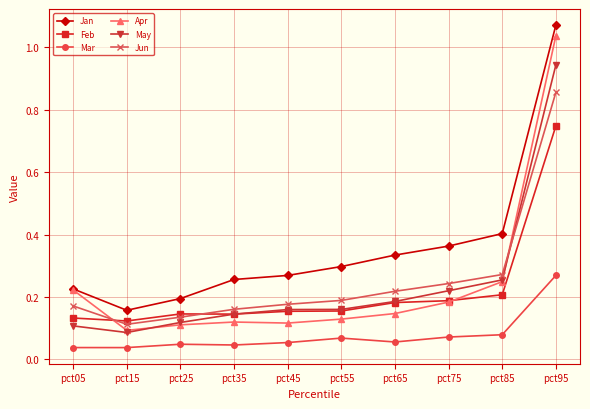

True or false: May and Mar cross at least once.

False